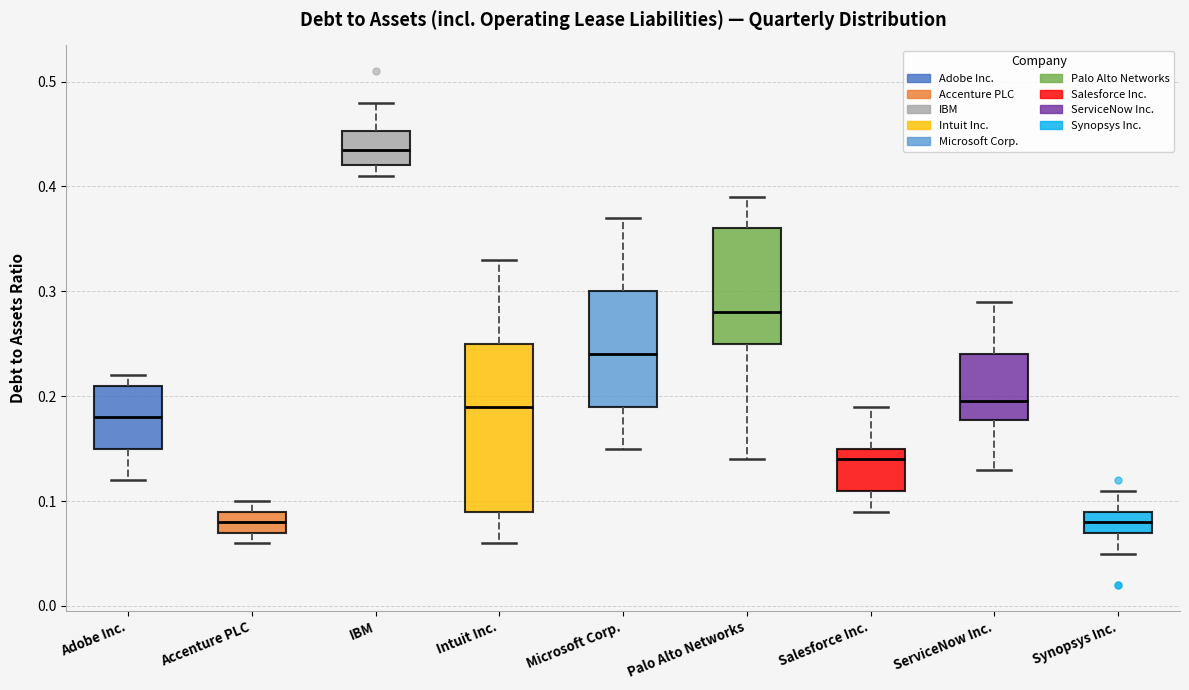

Reading left to right, transcribe this box plot: for each box, give where its median line is, the range the box spans, and where its two whiskers end, as read against the y-axis. The values are not printed on the chart, so give them approximately, as read against the axis.

Adobe Inc.: median 0.18, box 0.15 to 0.21, whiskers 0.12 to 0.22
Accenture PLC: median 0.08, box 0.07 to 0.09, whiskers 0.06 to 0.10
IBM: median 0.44, box 0.42 to 0.45, whiskers 0.41 to 0.48
Intuit Inc.: median 0.19, box 0.09 to 0.25, whiskers 0.06 to 0.33
Microsoft Corp.: median 0.24, box 0.19 to 0.30, whiskers 0.15 to 0.37
Palo Alto Networks: median 0.28, box 0.25 to 0.36, whiskers 0.14 to 0.39
Salesforce Inc.: median 0.14, box 0.11 to 0.15, whiskers 0.09 to 0.19
ServiceNow Inc.: median 0.20, box 0.18 to 0.24, whiskers 0.13 to 0.29
Synopsys Inc.: median 0.08, box 0.07 to 0.09, whiskers 0.05 to 0.11